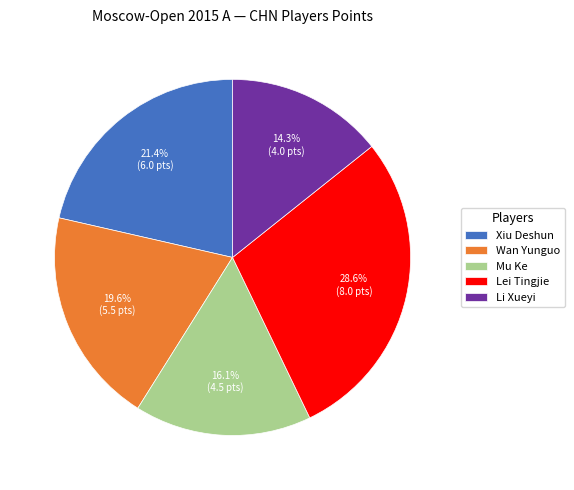

To the nearest percent, what portion does Li Xueyi represent?

14%